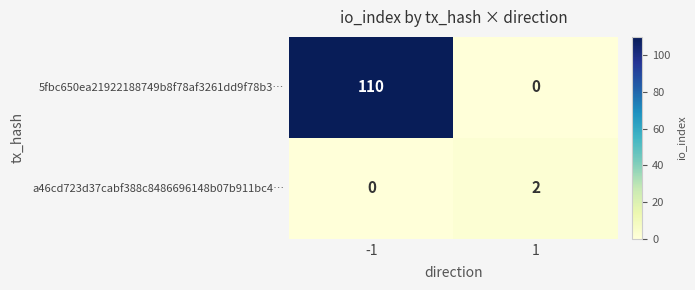

What is the spread (max minus min) of values at -1?

110